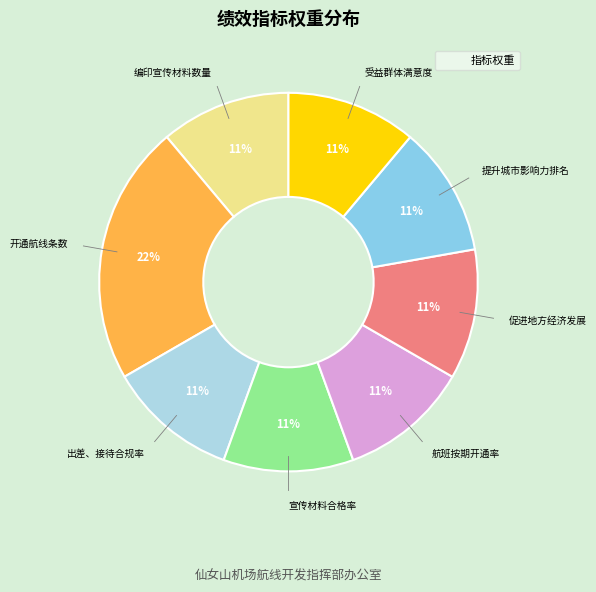

What is the smallest slice in the pie chart?

编印宣传材料数量